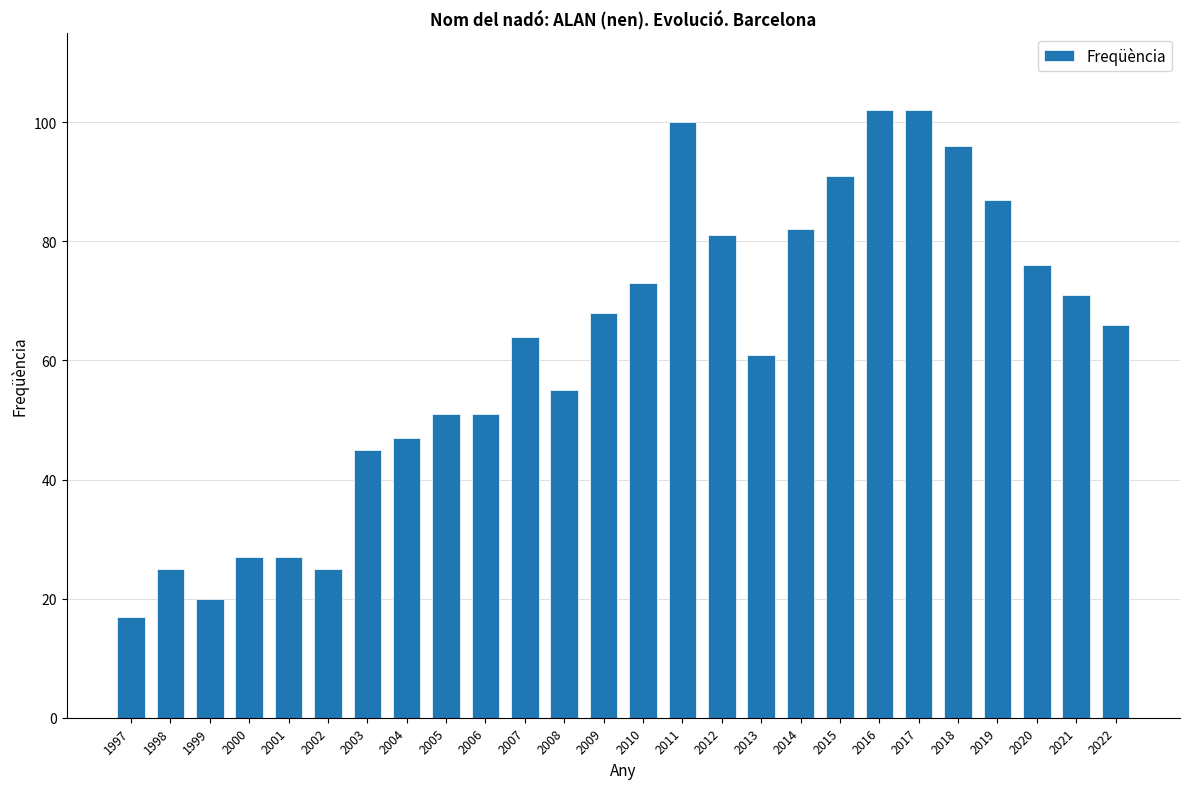

What is the minimum value shown in the chart?

17